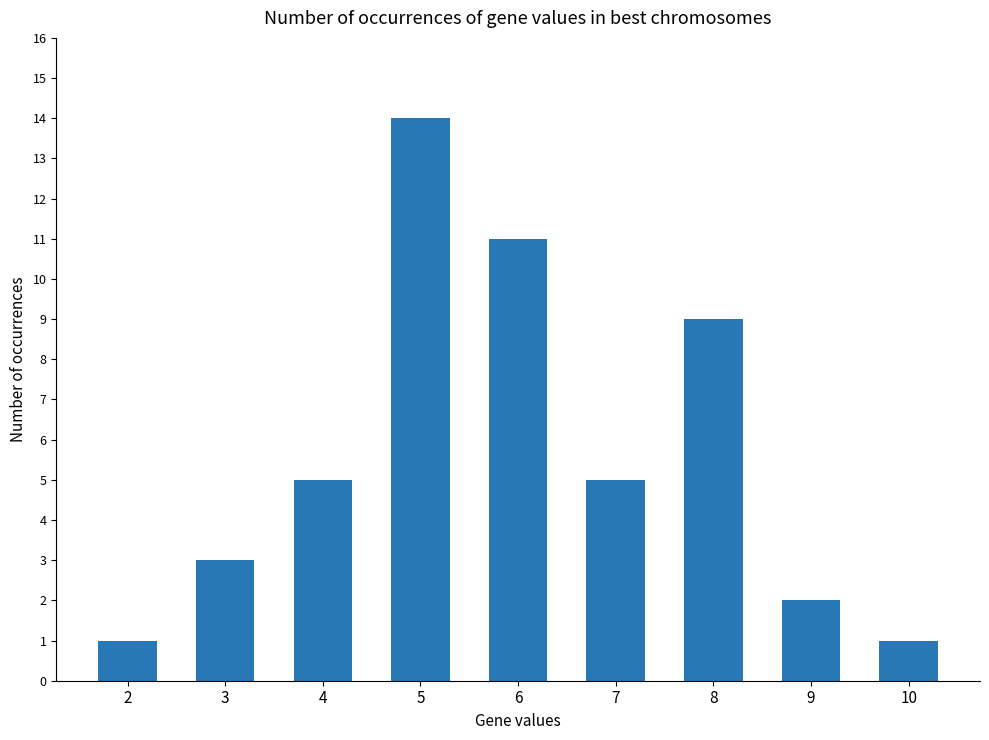

Reading left to right, what are all the values shown in this chart?

1	3	5	14	11	5	9	2	1